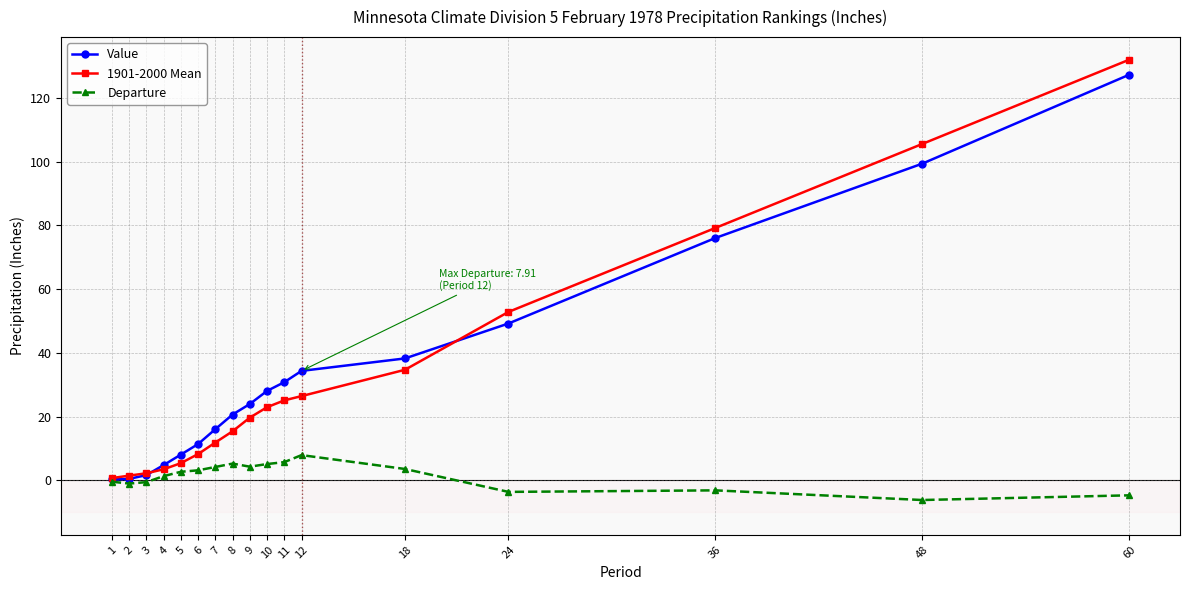

The Departure series shows 4.2 at 7. True or false?

True